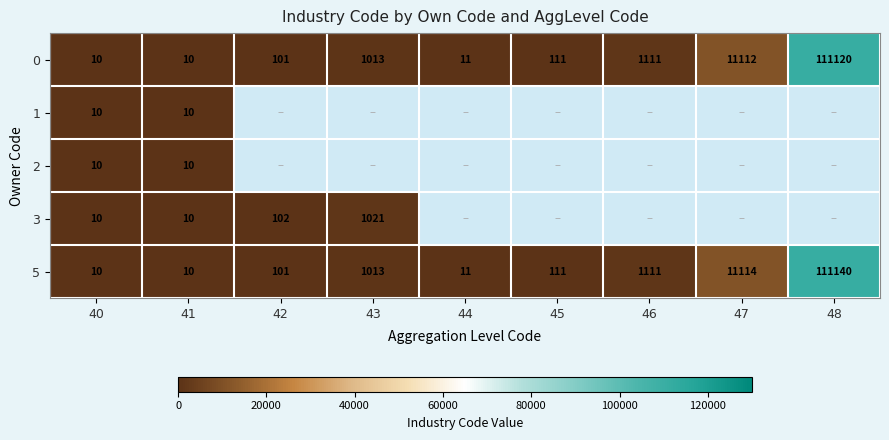

What is the total value across all series at 41?

50